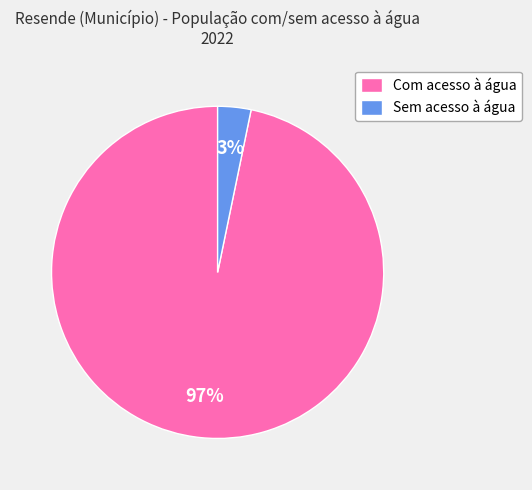

The Com acesso à água slice represents 97% of the pie. True or false?

True